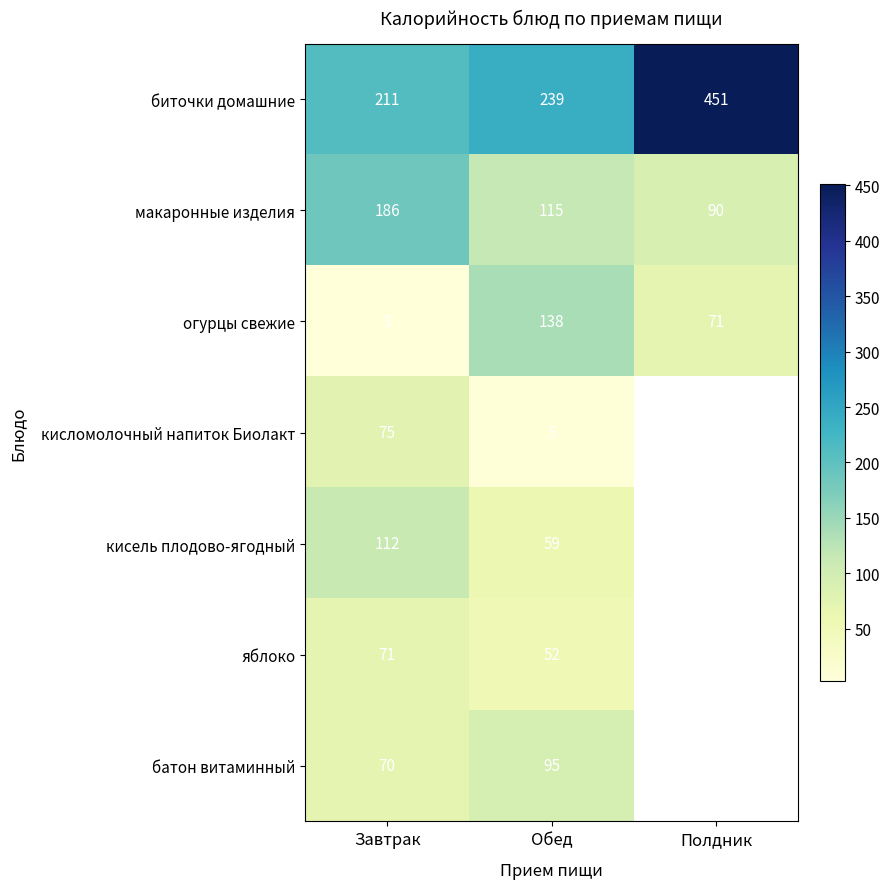

At how many categories does at least one series exceed 113?

3